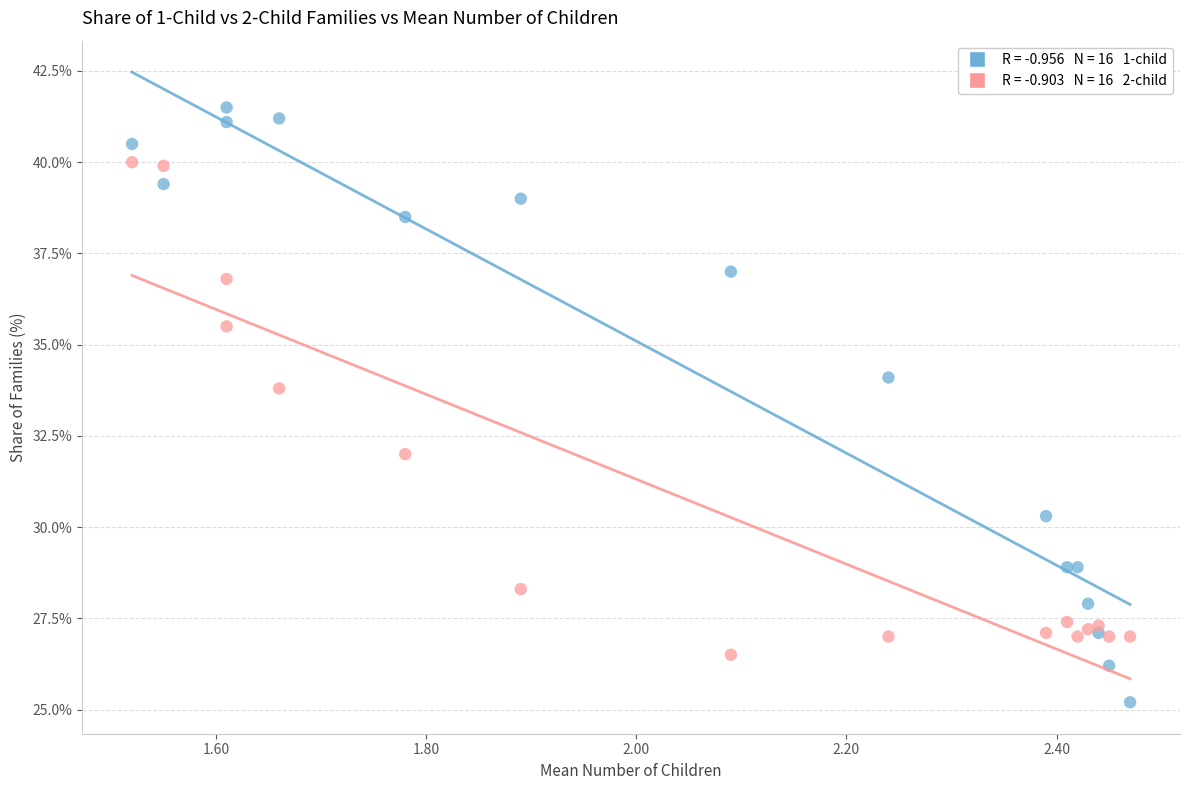

Across all series, what Y value is closest to 33?

33.8